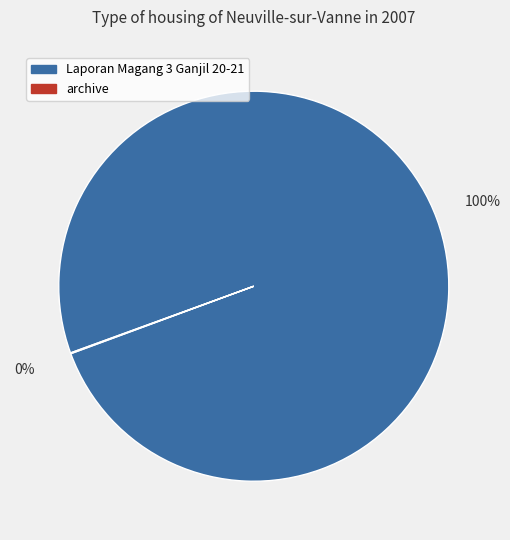

Which slice is the largest?

Laporan Magang 3 Ganjil 20-21